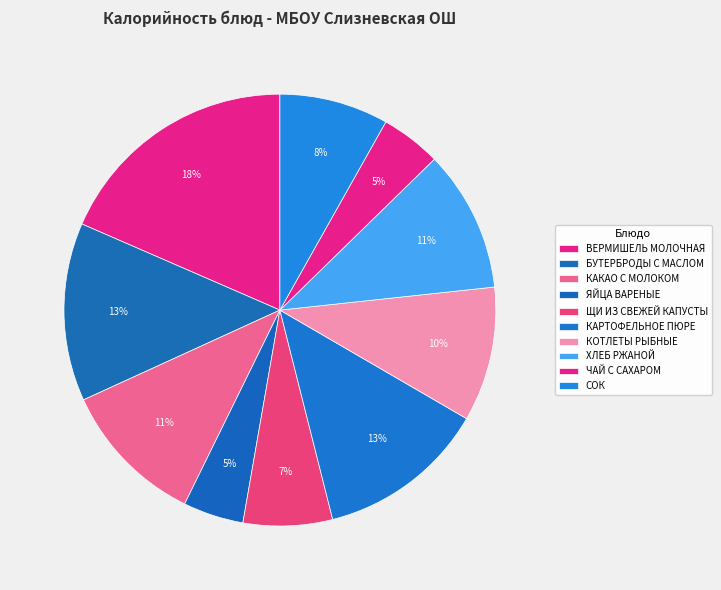

How many slices are in this pie chart?

10